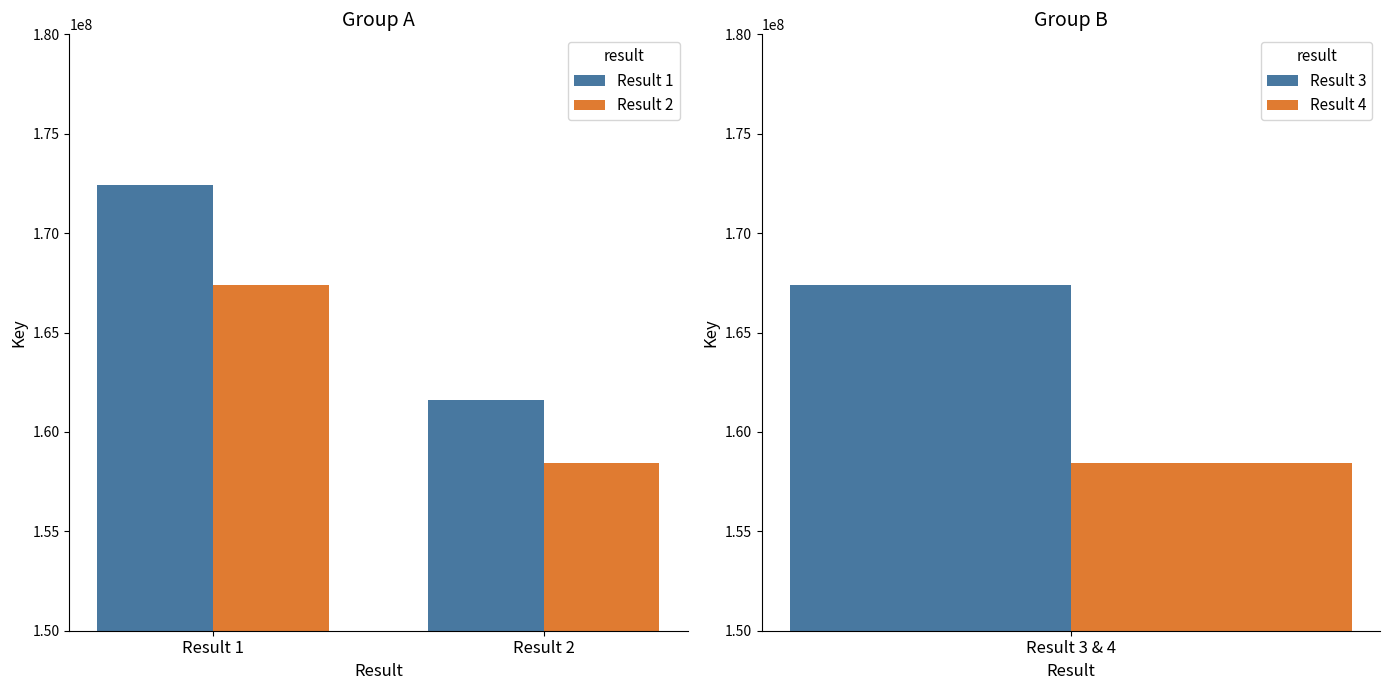

Does the chart contain any negative values?

No